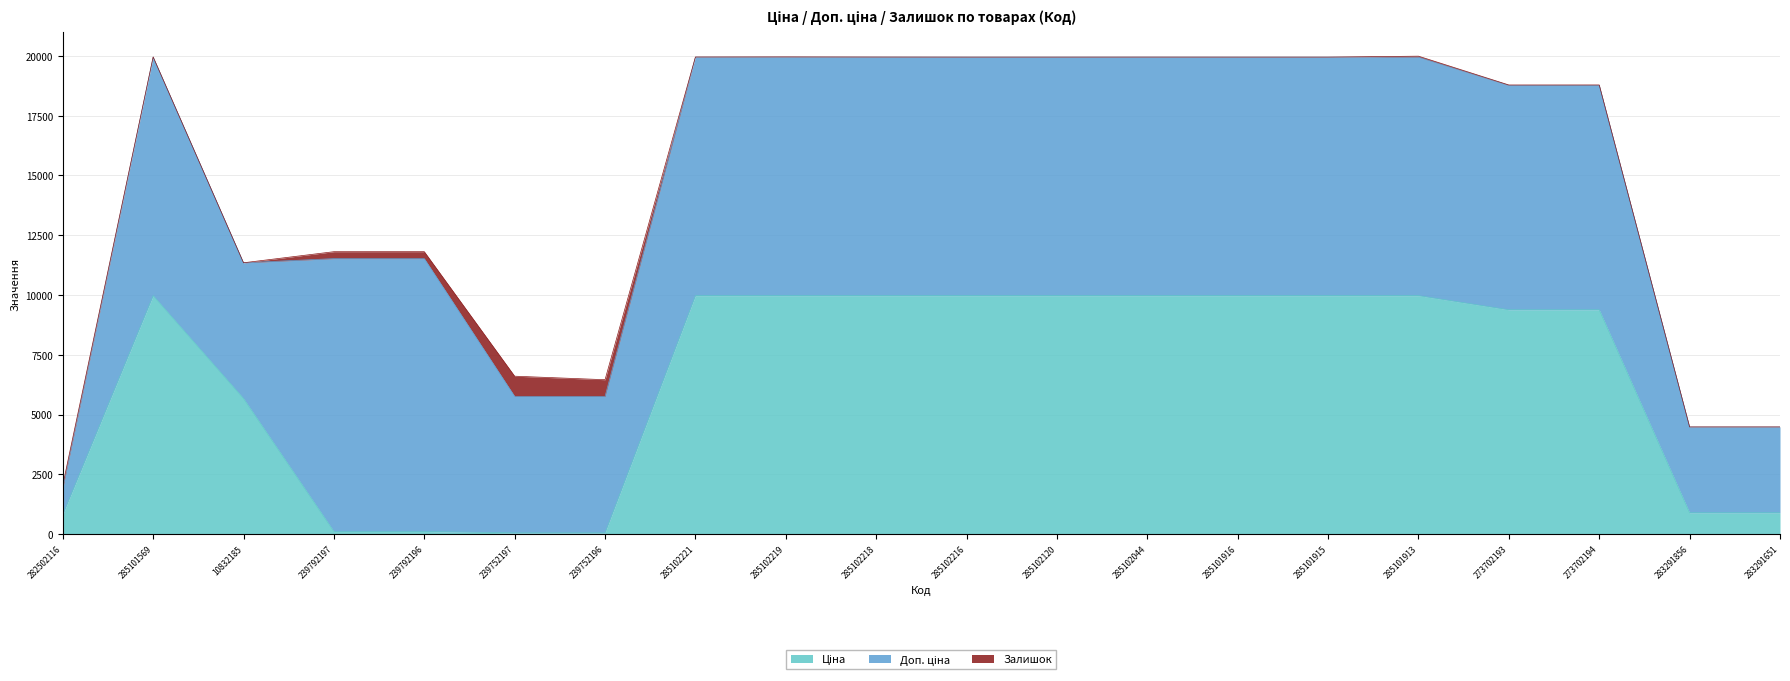

How many distinct data groups are displayed?

3